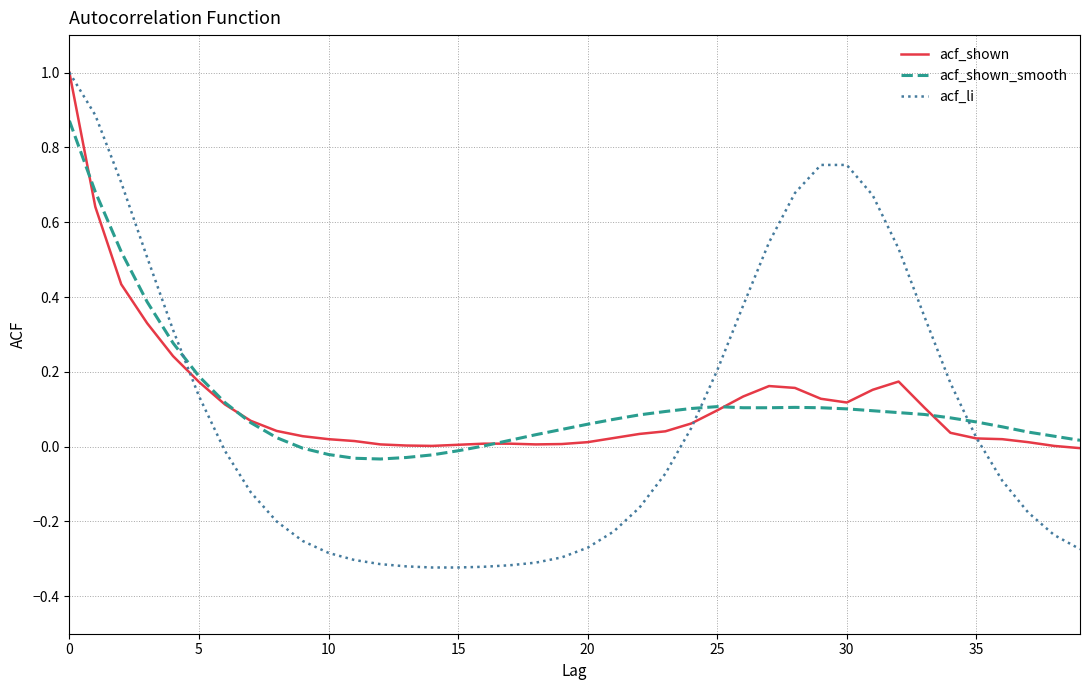

What is the maximum value for acf_shown?

1.0